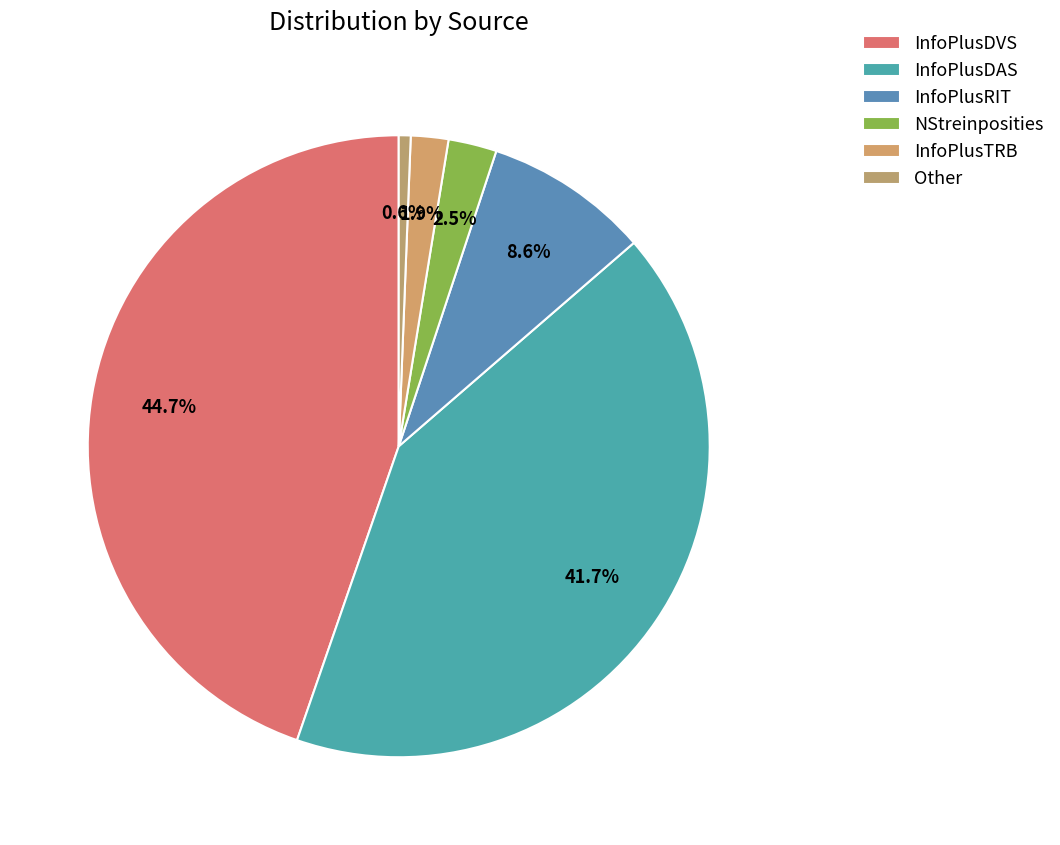

What is the largest slice in the pie chart?

InfoPlusDVS